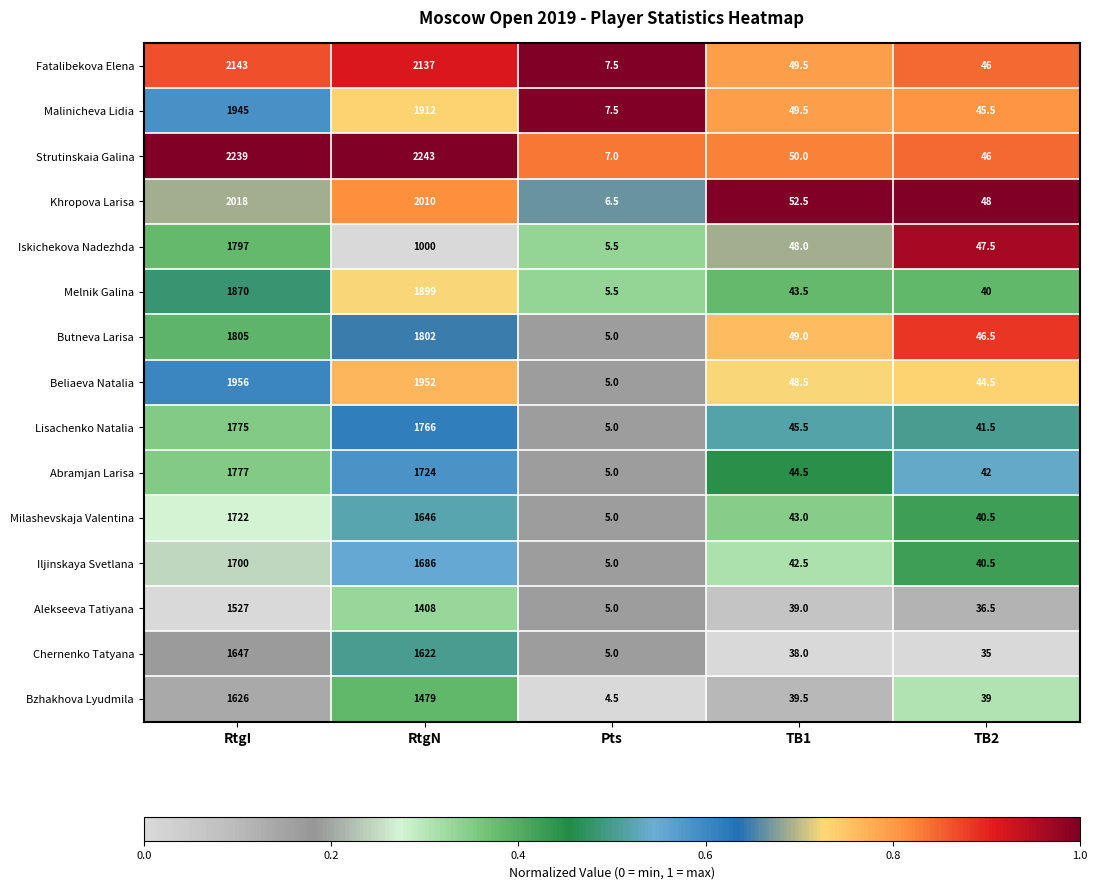

What is the difference between the Alekseeva Tatiyana values at TB2 and RtgI?

1490.5